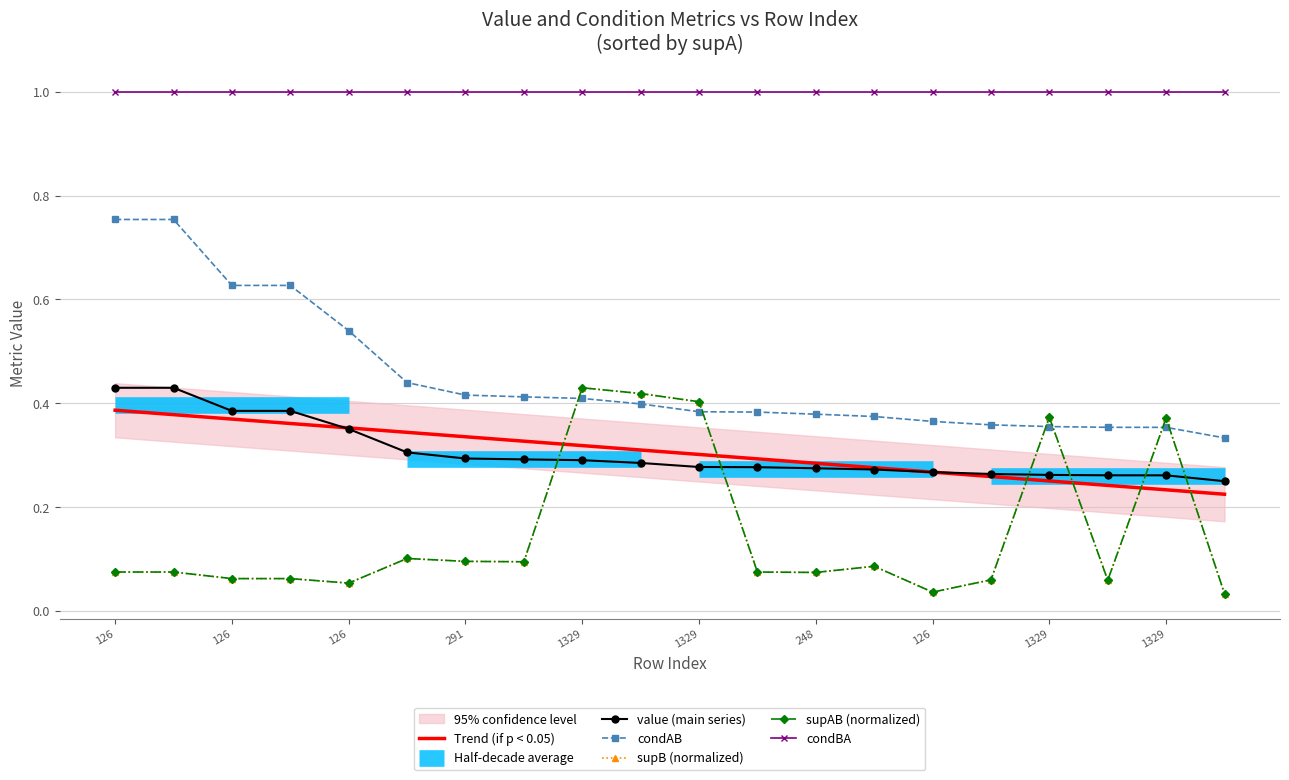

What is the average value of the condAB series?

0.5